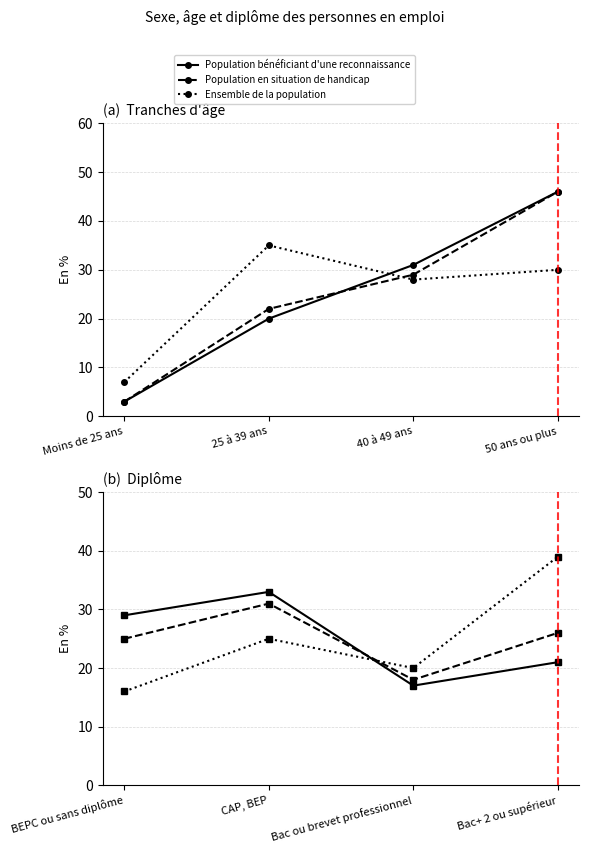

What is the maximum value for Ensemble de la population?

39